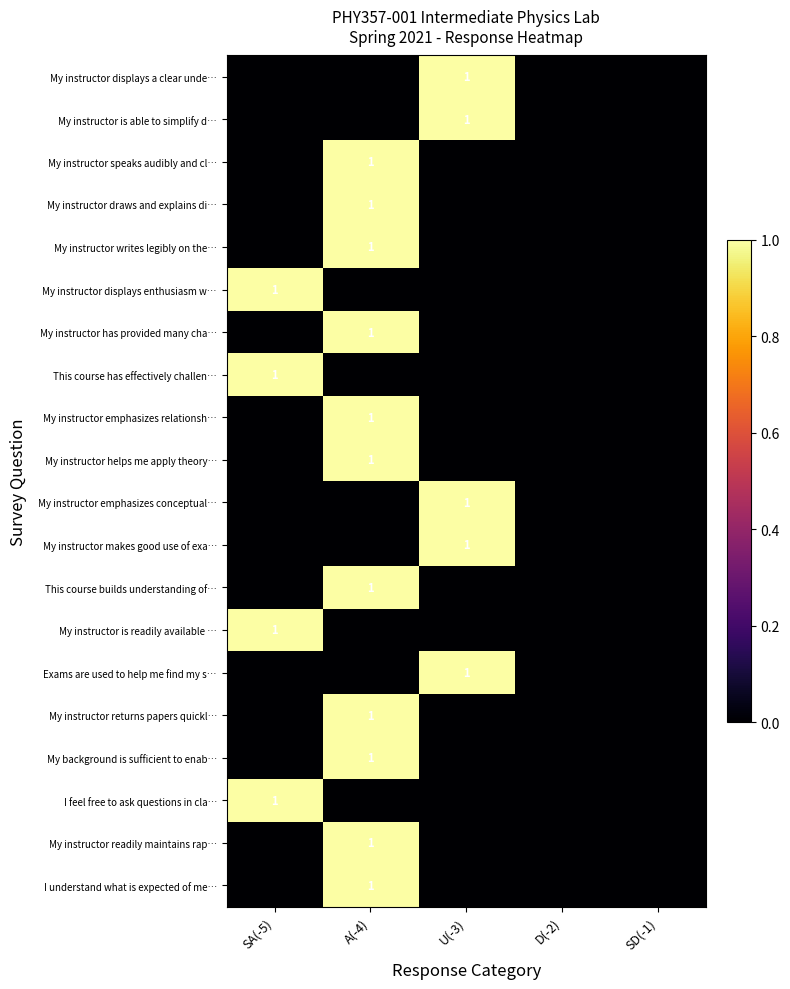

True or false: My background is sufficient to enab… has a value of 0 at A(-4).

False